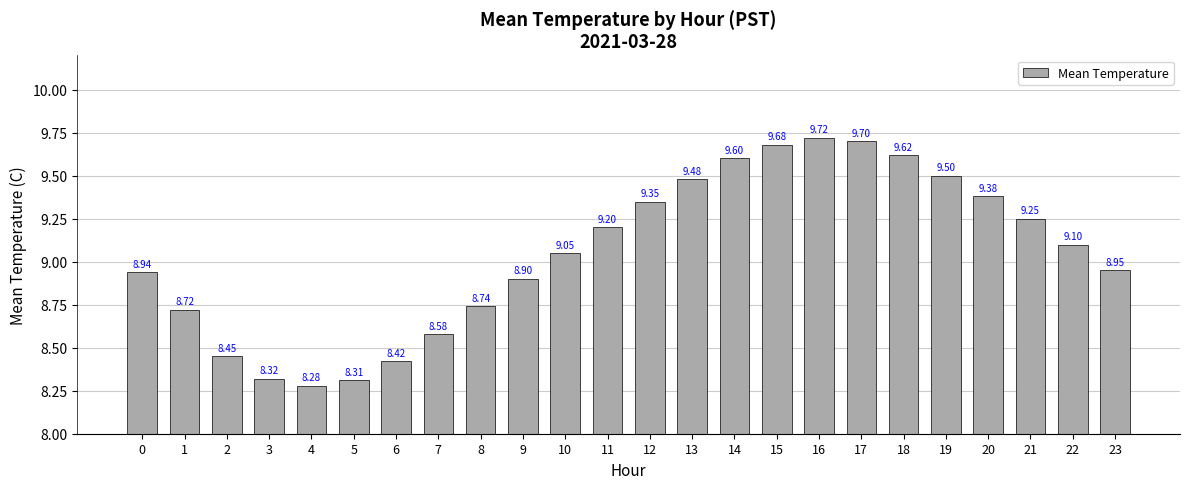

What is the change in value from 1 to 10?

+0.3